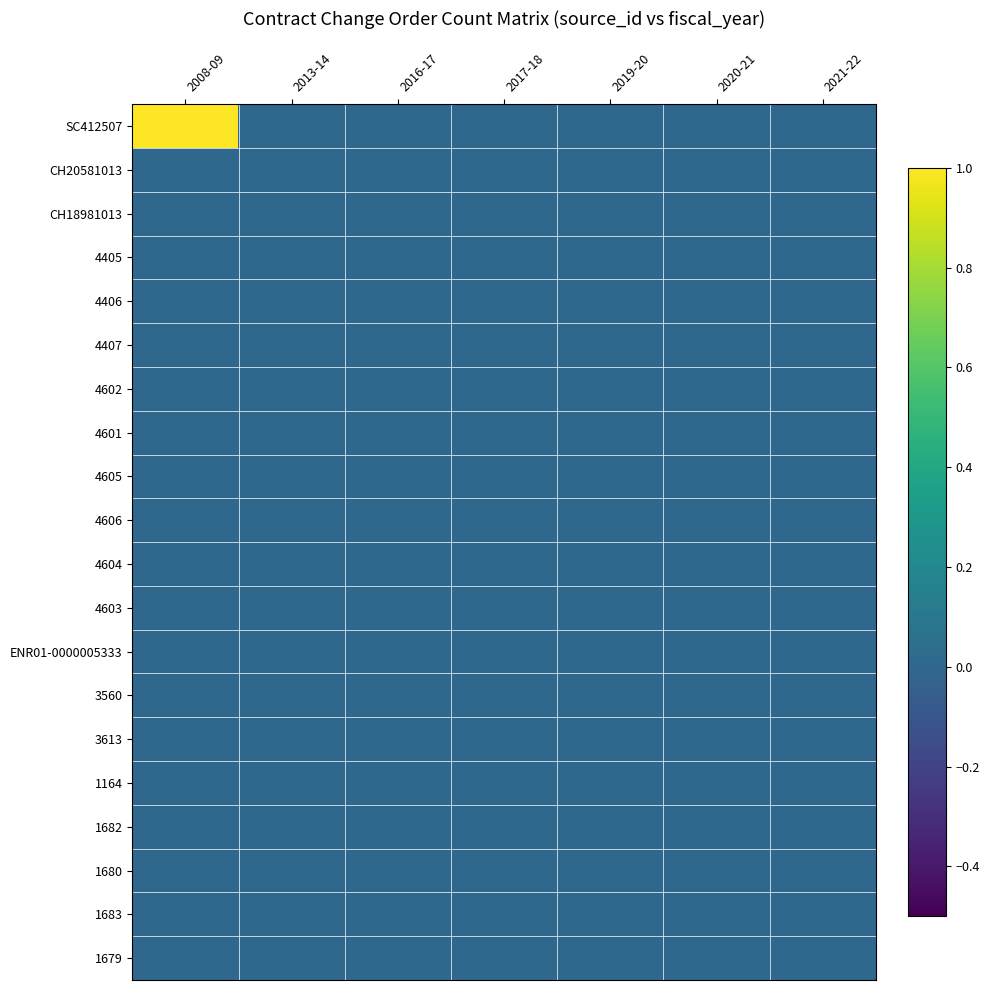

Which category has the lowest value across all series?

2013-14